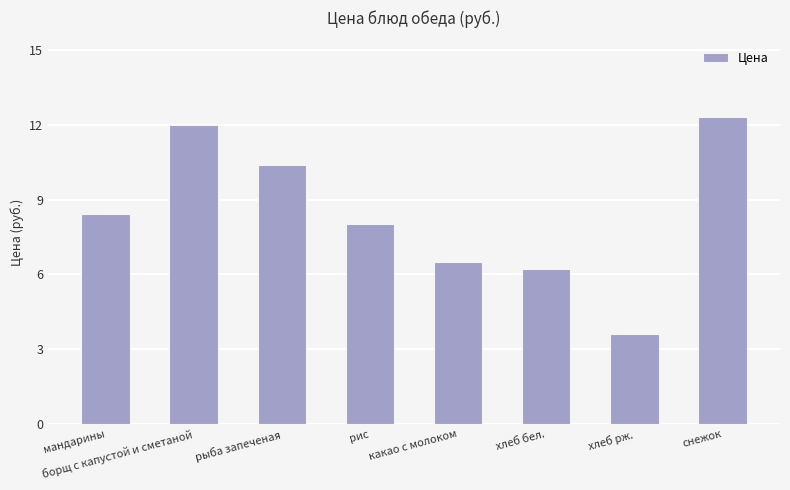

Does the chart contain stacked bars?

No